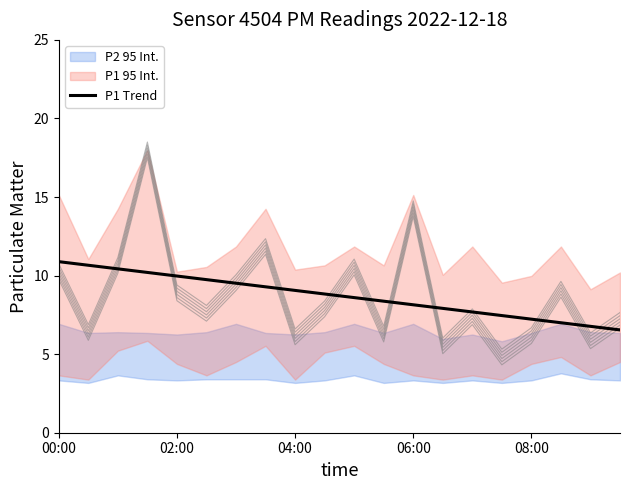

True or false: P1 Trend has a value of 12.8 at 06:00.

False